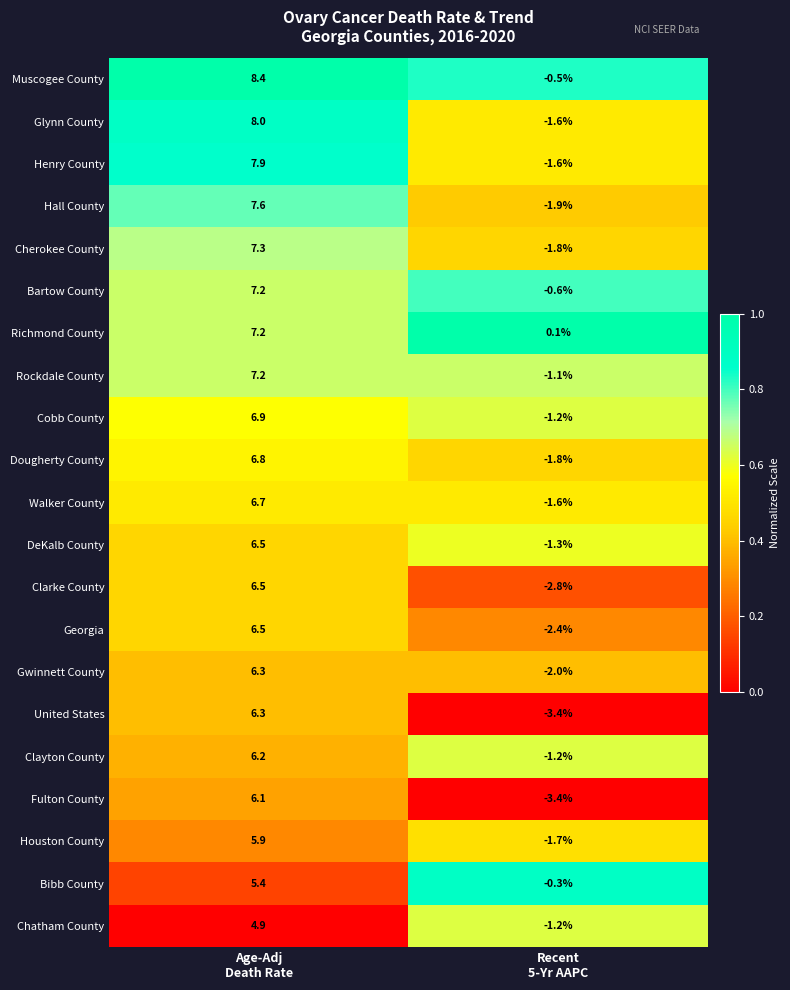

How many categories are shown in the chart?

2